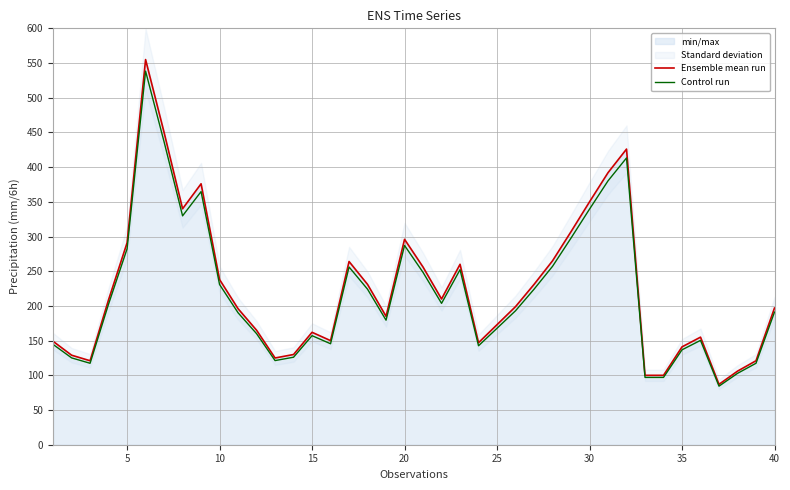

True or false: Ensemble mean run and Control run cross at least once.

False